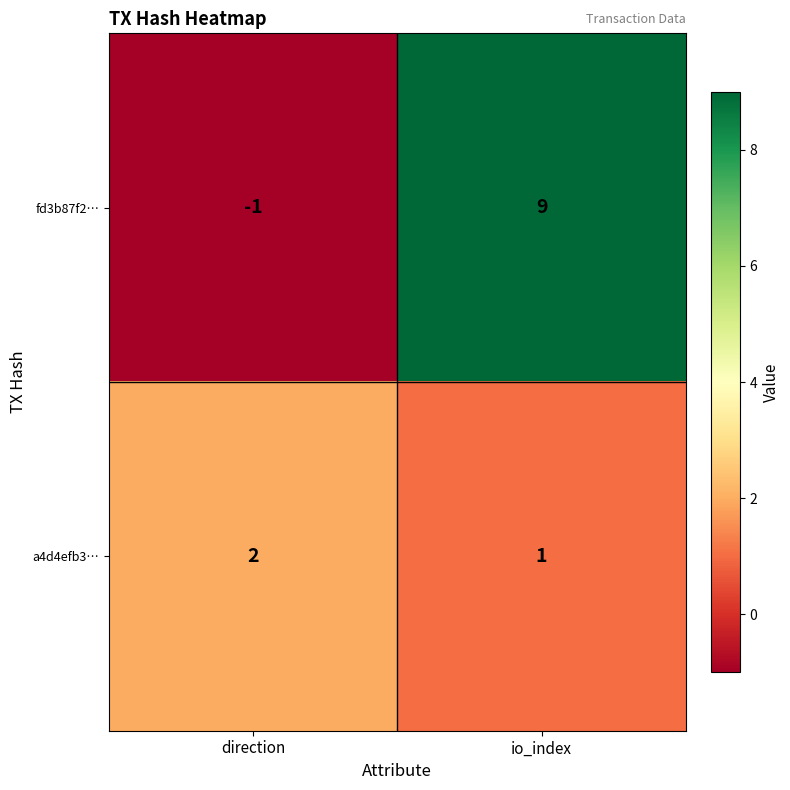

At which label is a4d4efb3… closest to 1?

io_index